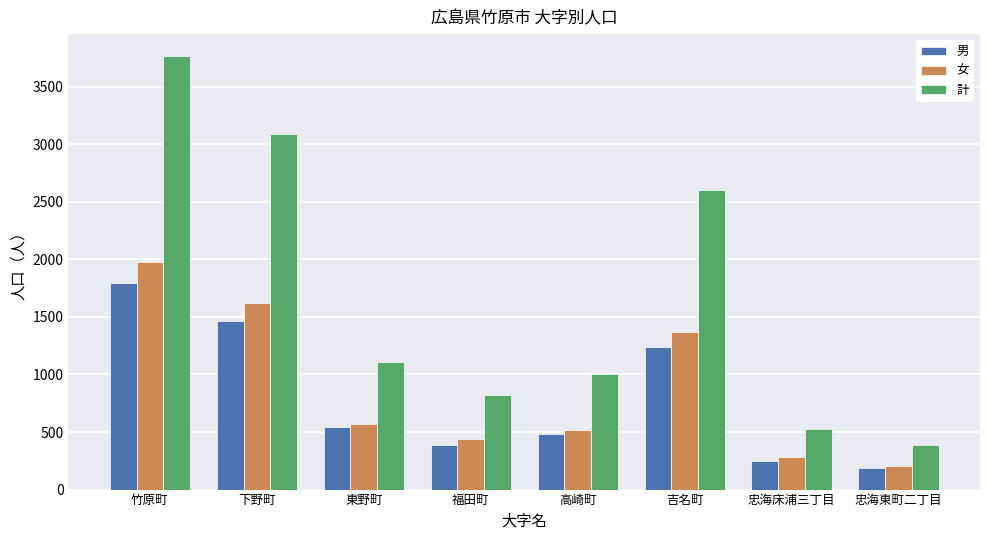

Reading left to right, list all the values displayed in this chart.

男: 竹原町=1793	下野町=1469	東野町=542	福田町=384	高崎町=485	吉名町=1238	忠海床浦三丁目=245	忠海東町二丁目=190
女: 竹原町=1976	下野町=1621	東野町=569	福田町=437	高崎町=517	吉名町=1366	忠海床浦三丁目=284	忠海東町二丁目=201
計: 竹原町=3769	下野町=3090	東野町=1111	福田町=821	高崎町=1002	吉名町=2604	忠海床浦三丁目=529	忠海東町二丁目=391